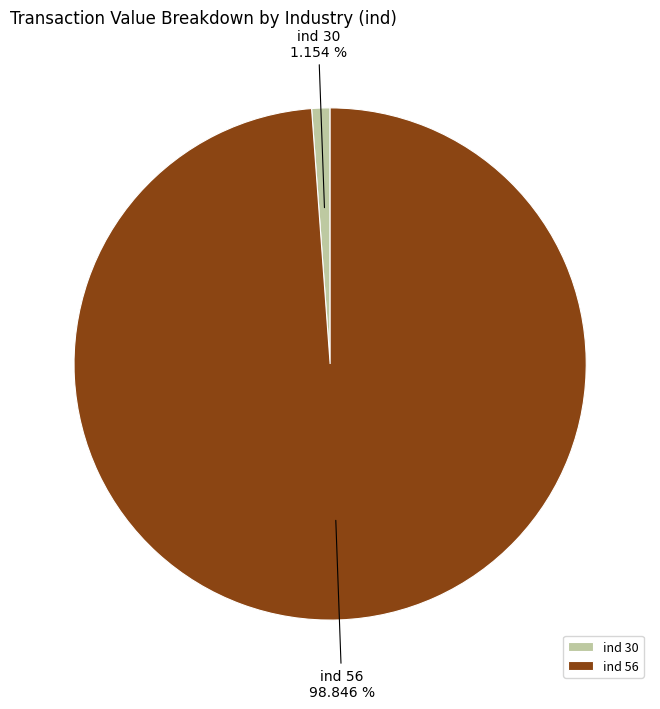

To the nearest percent, what is the difference between the largest and smallest slice percentages?

98%